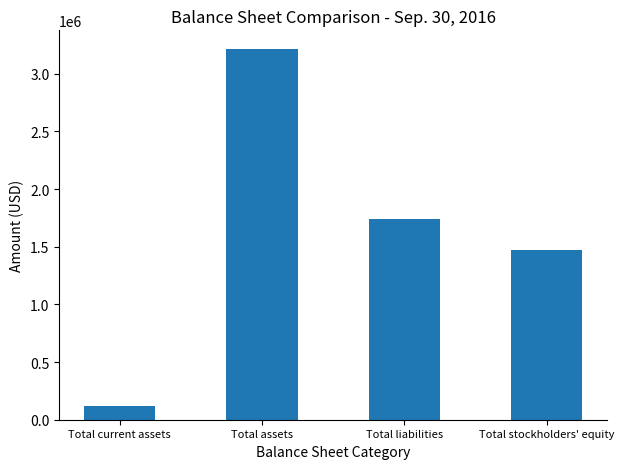

What is the label of the 4th bar from the right?

Total current assets